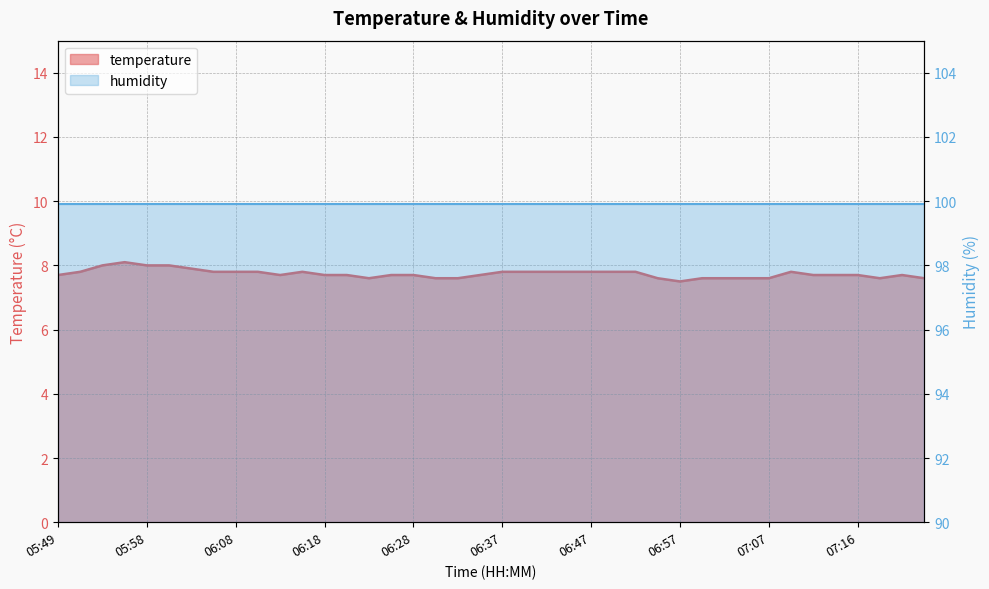

What is the greatest value displayed?

8.1